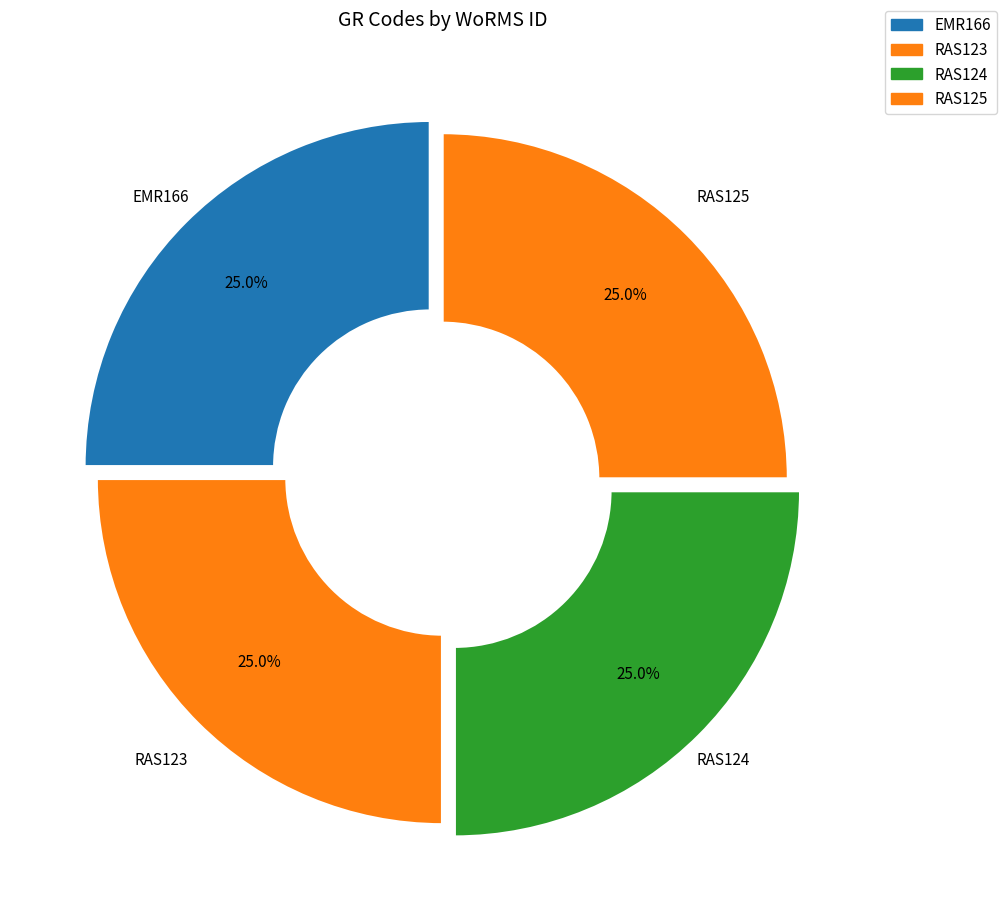

Is it true that RAS125 is 25% of the pie?

True